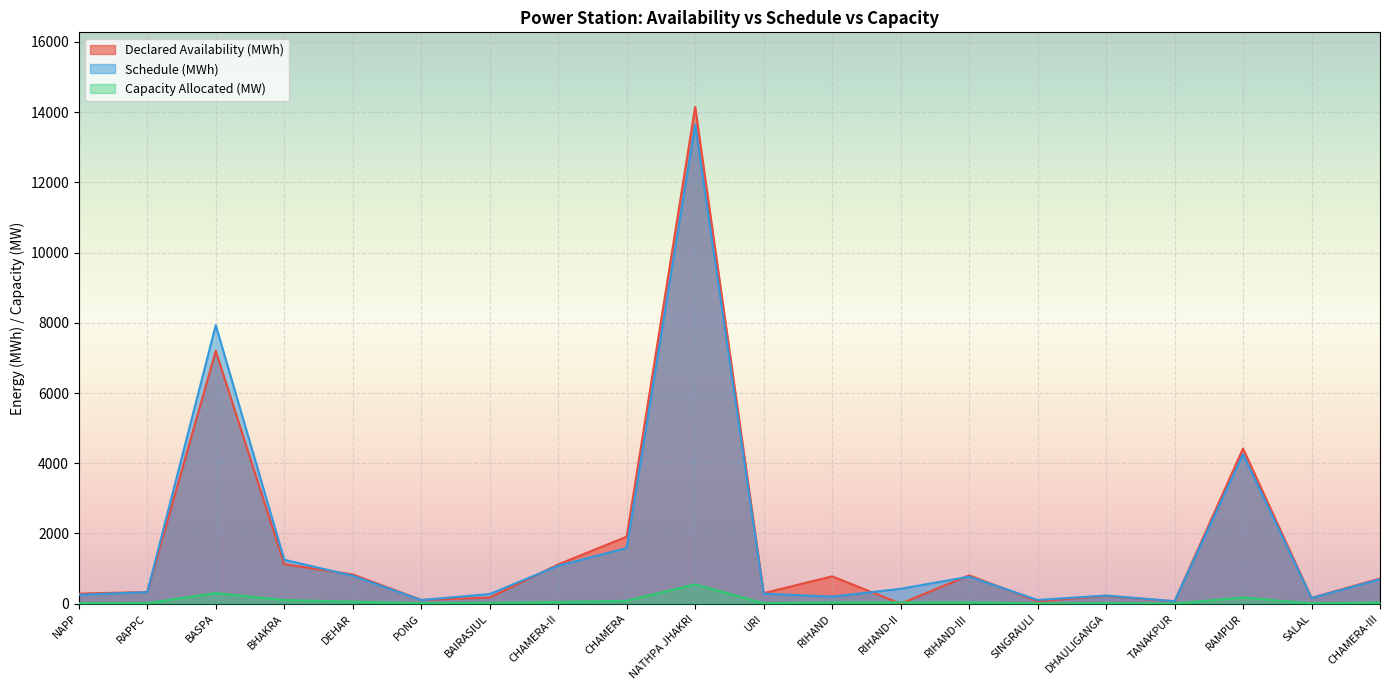

What is the difference between the highest and lowest values at BHAKRA?

1147.8